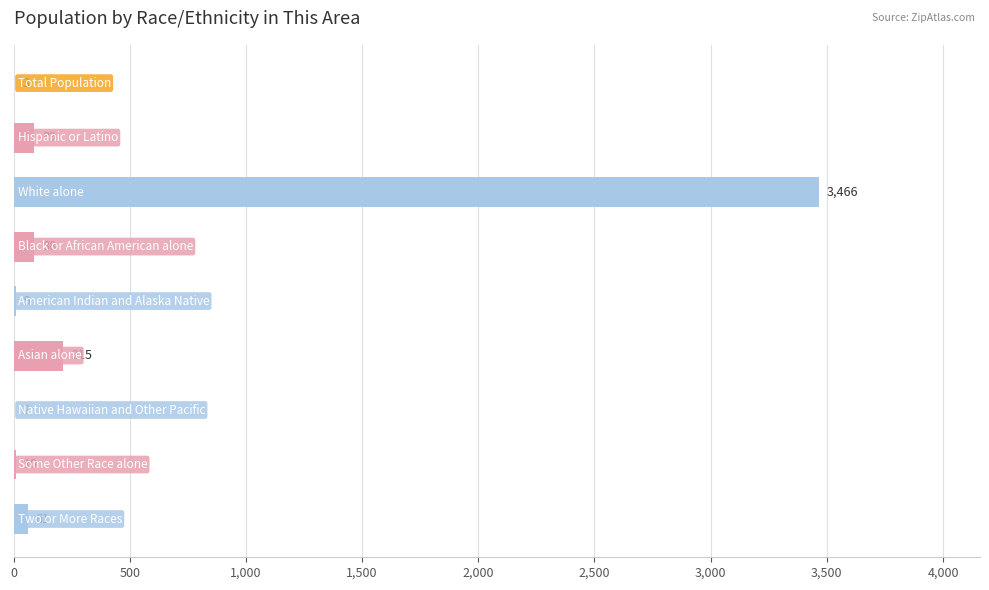

What is the greatest value displayed?

3466